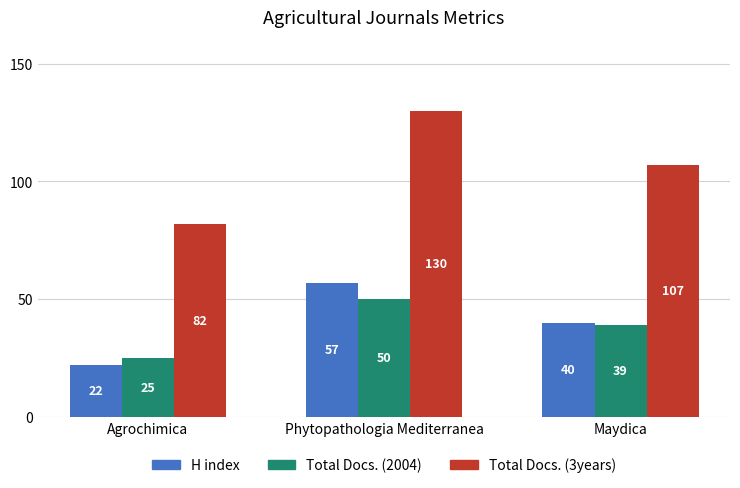

Between Agrochimica and Phytopathologia Mediterranea, which series saw the biggest shift?

Total Docs. (3years)